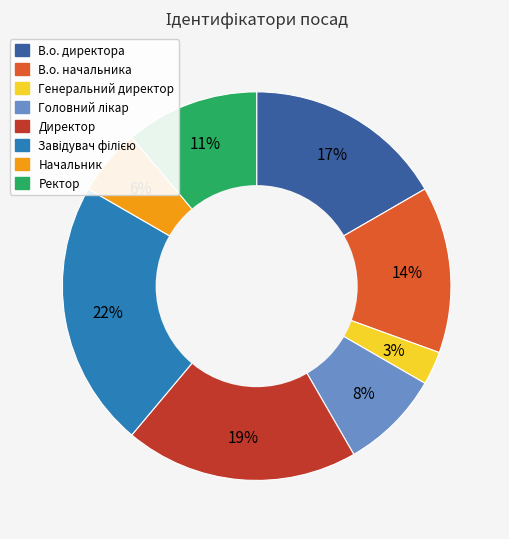

Which has a higher value, Директор or В.о. начальника?

Директор